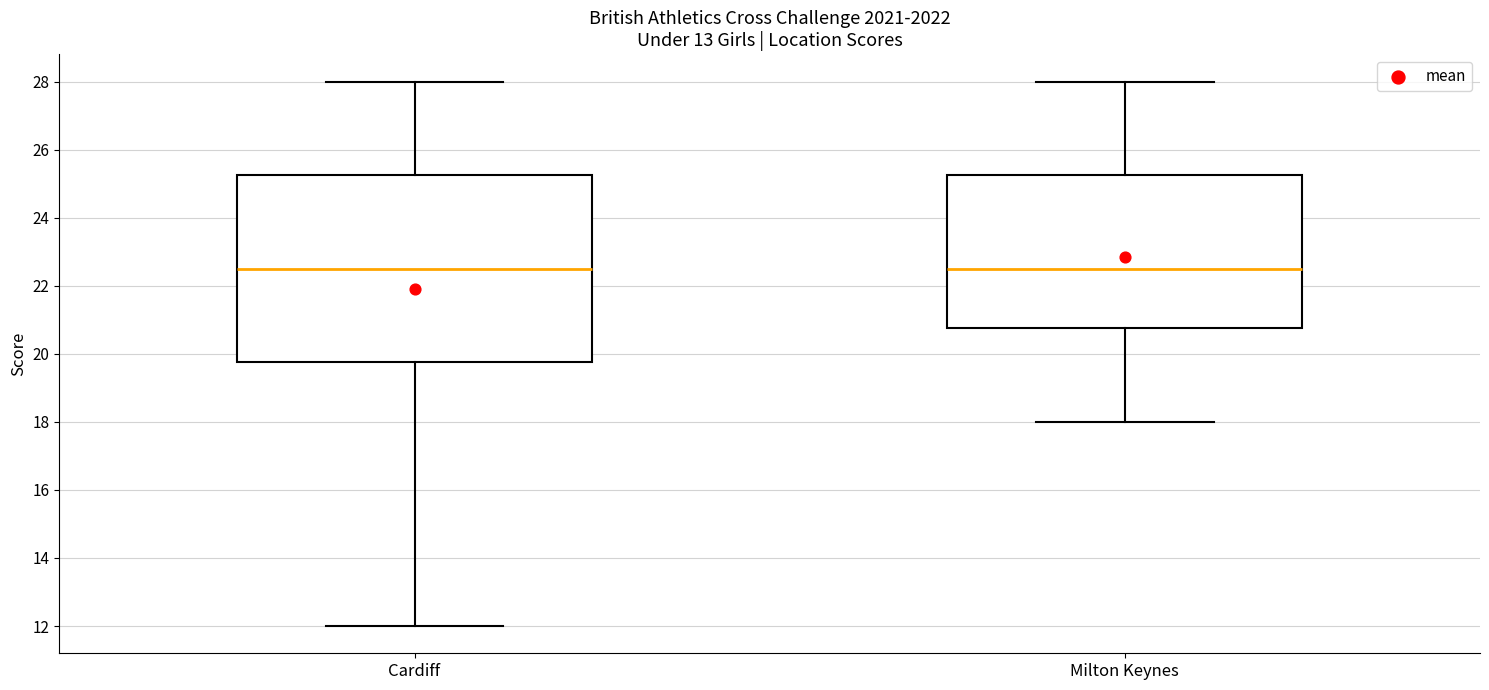

Reading left to right, transcribe this box plot: for each box, give where its median line is, the range the box spans, and where its two whiskers end, as read against the y-axis. The values are not printed on the chart, so give them approximately, as read against the axis.

Cardiff: median 22.6, box 19.8 to 25.2, whiskers 12.0 to 28.0
Milton Keynes: median 22.6, box 20.8 to 25.2, whiskers 18.0 to 28.0